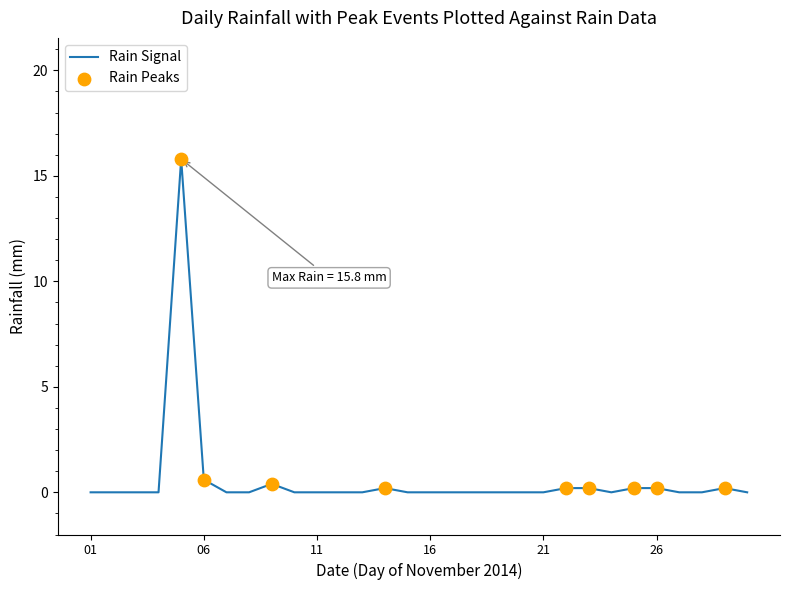

What is the maximum value shown in the chart?

15.8